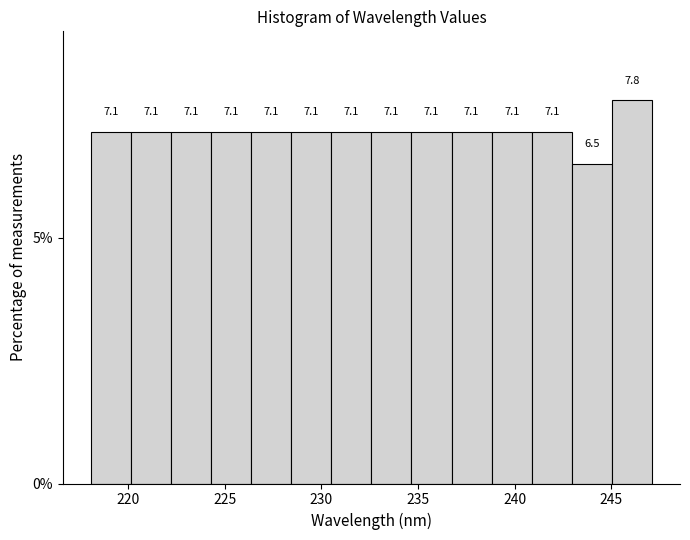

Reading left to right, transcribe this chart: for each bar, give the range it covers on the x-axis and its height. The bar edges are not printed on the chart, so give them approximately, as read against the axis.

218.0 to 220.0: 7.1
220.0 to 222.0: 7.1
222.0 to 224.5: 7.1
224.5 to 226.5: 7.1
226.5 to 228.5: 7.1
228.5 to 230.5: 7.1
230.5 to 232.5: 7.1
232.5 to 234.5: 7.1
234.5 to 236.5: 7.1
236.5 to 239.0: 7.1
239.0 to 241.0: 7.1
241.0 to 243.0: 7.1
243.0 to 245.0: 6.5
245.0 to 247.0: 7.8